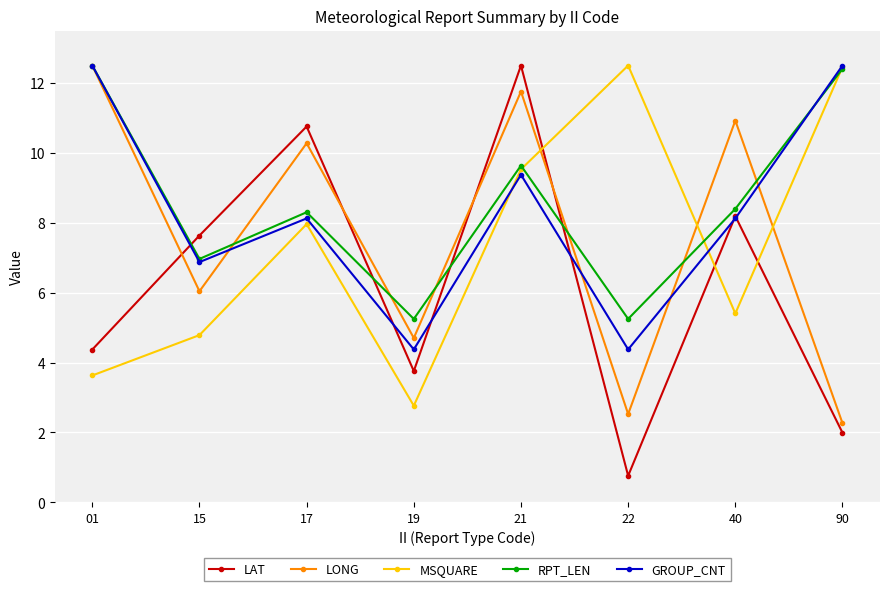

Rank the categories by LAT value from highest to lowest.

21, 17, 40, 15, 01, 19, 90, 22